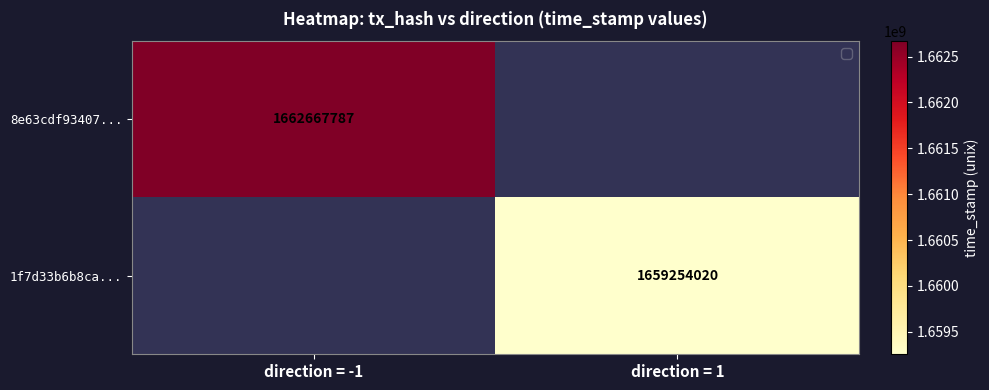

Is the value of 1f7d33b6b8ca... at direction = 1 greater than the value of 8e63cdf93407... at direction = -1?

No